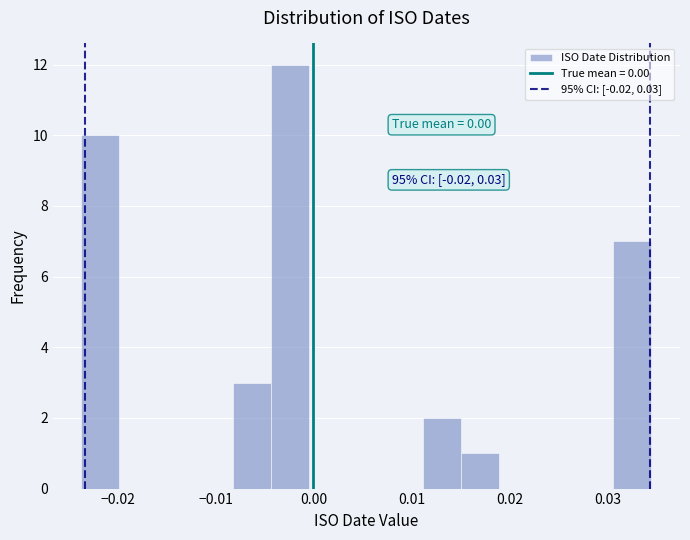

Read against the x-axis, roughly where is the centre of the tallest bar?

-0.002